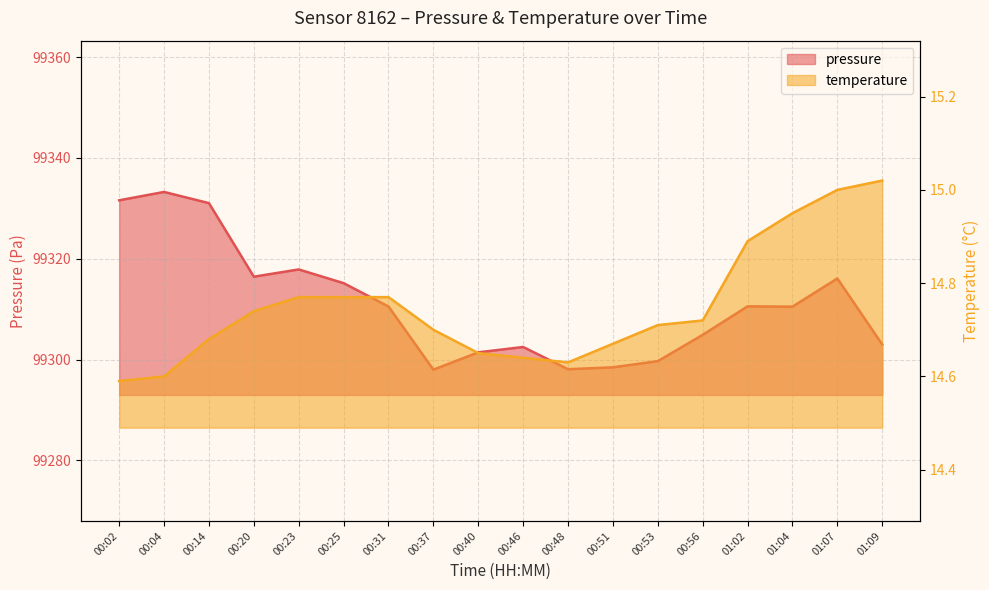

Which series has the largest range (max minus min)?

pressure